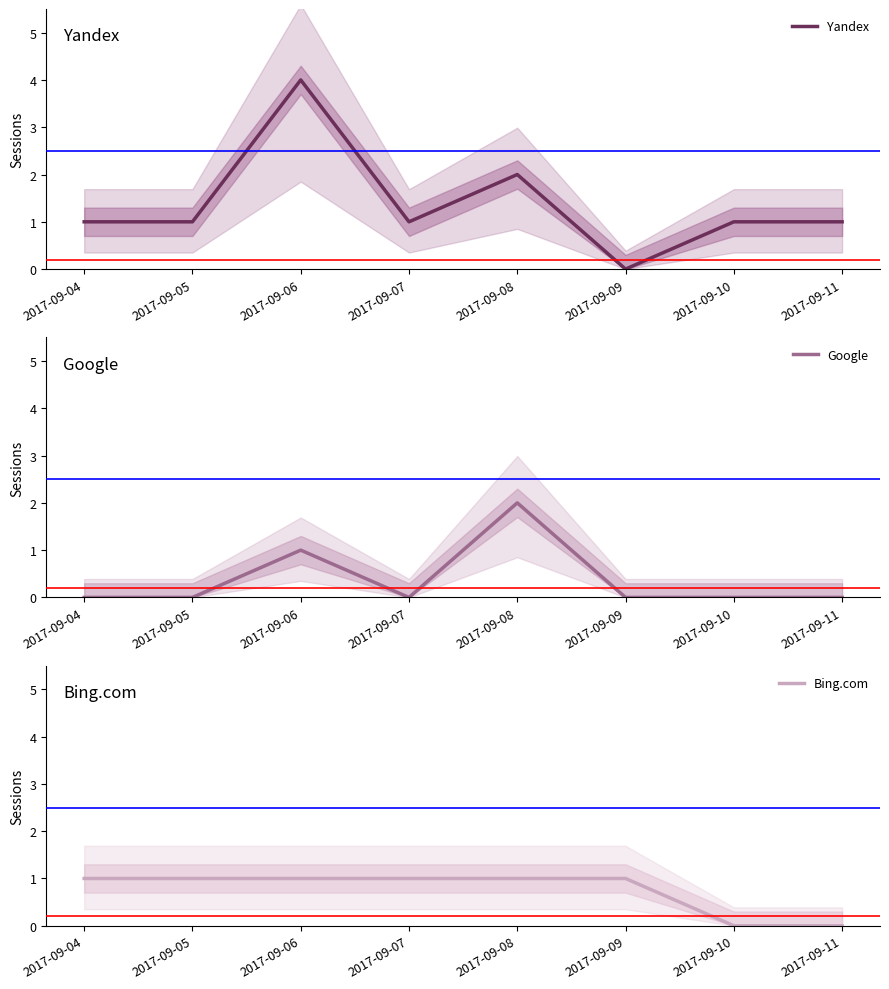

True or false: Yandex and Google intersect in this chart.

False